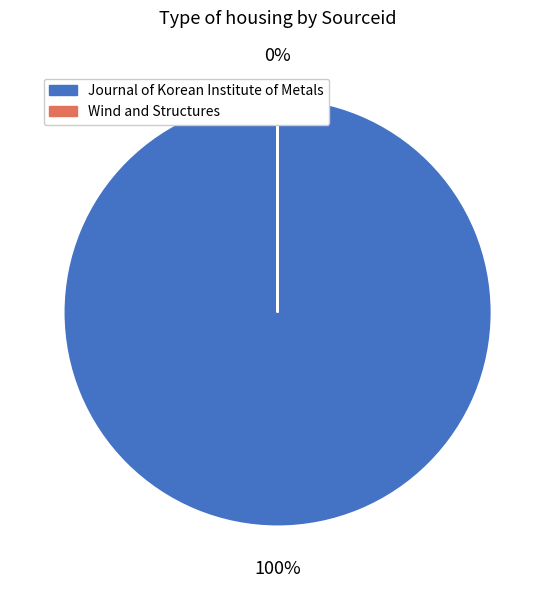

Which category accounts for the majority?

Journal of Korean Institute of Metals